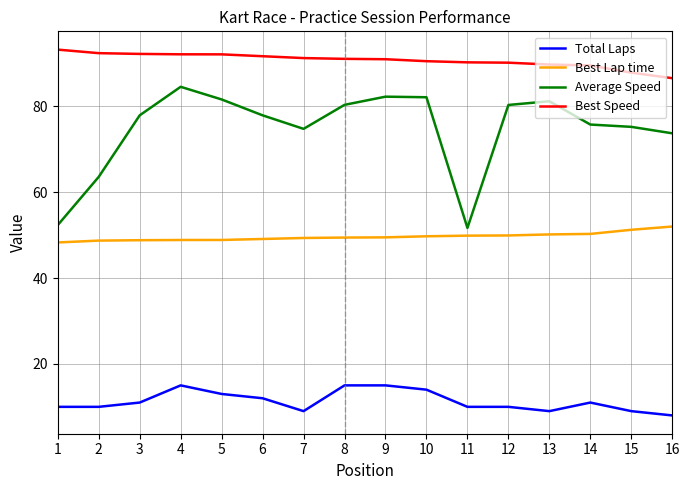

What is the difference between the highest and lowest values at 9?

76.0